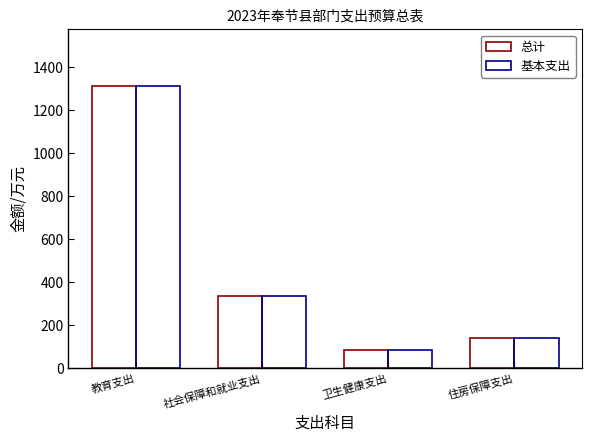

At which label does 基本支出 reach its minimum?

卫生健康支出